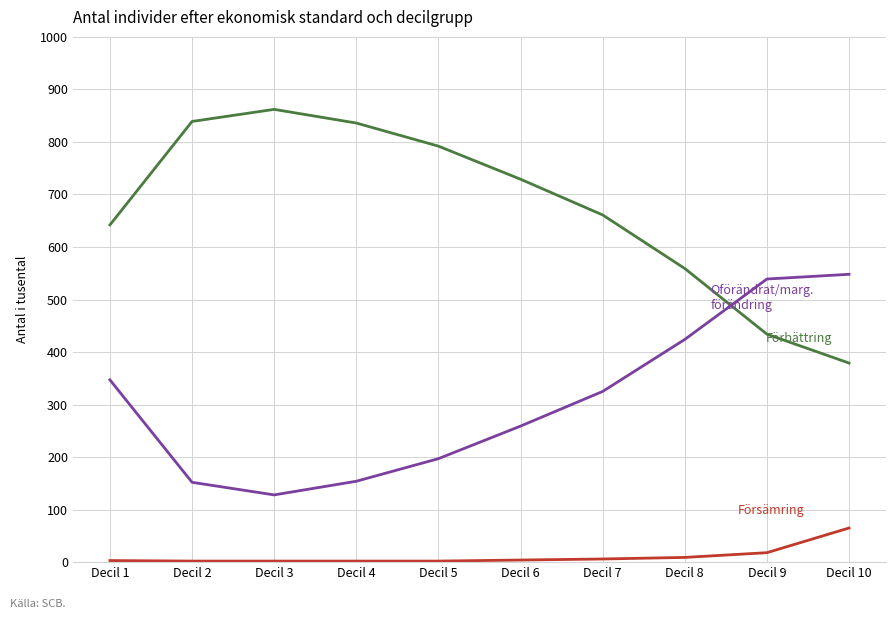

What is the greatest value displayed?

862